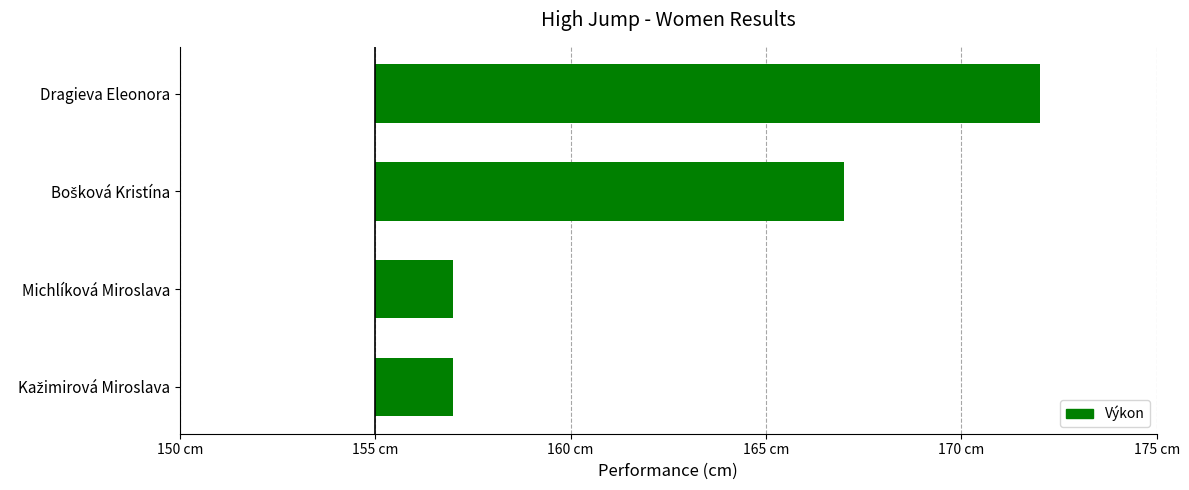

How many categories are shown in the chart?

4